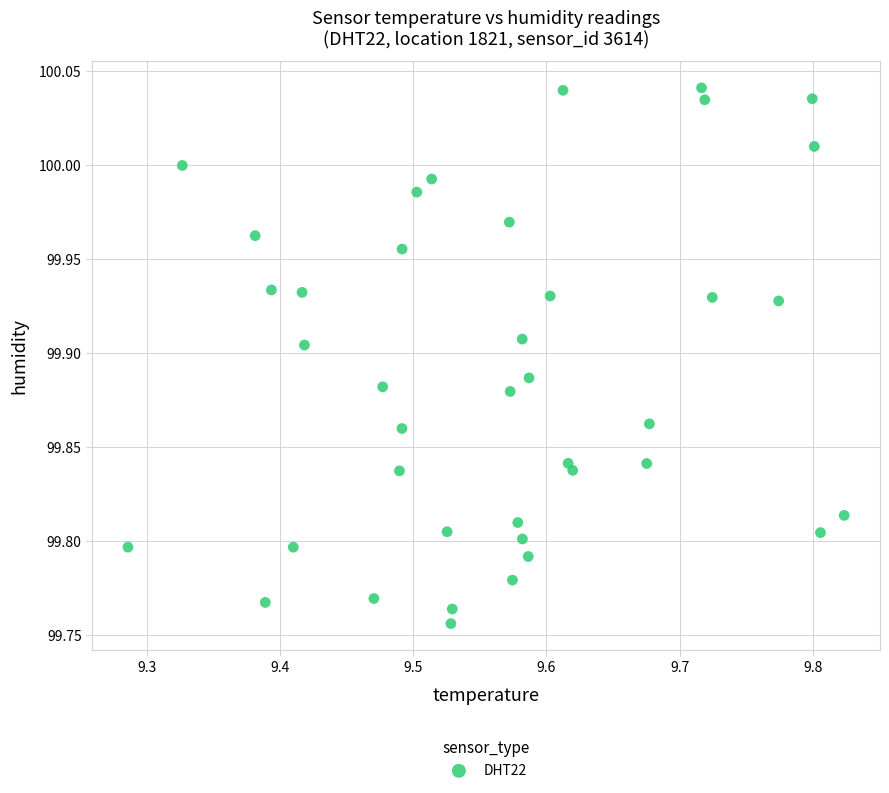

What is the range of Y values (max minus min)?

0.3